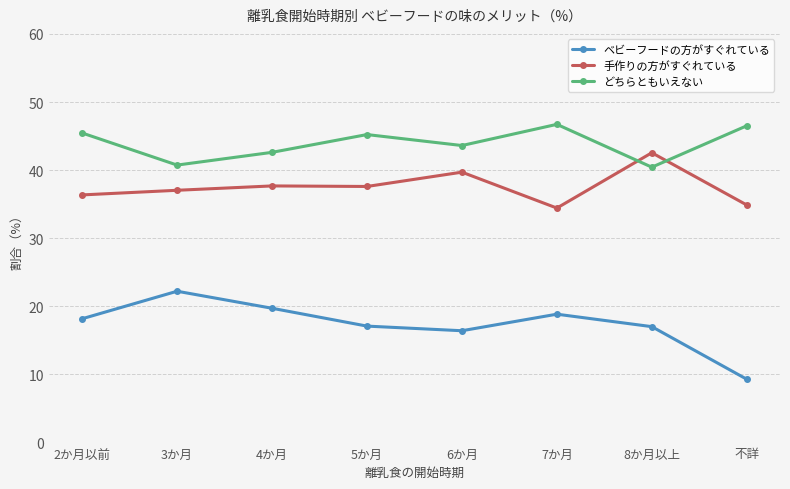

True or false: 手作りの方がすぐれている and ベビーフードの方がすぐれている cross at least once.

False